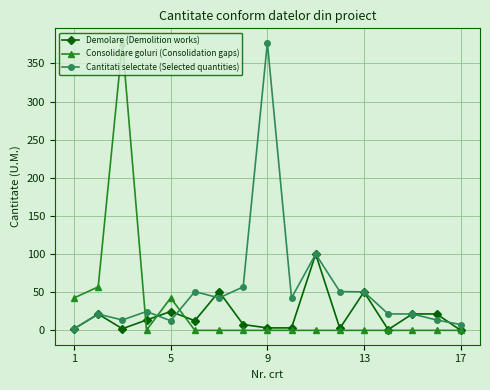

True or false: Demolare (Demolition works) has more than 1 points higher than both neighbors.

True